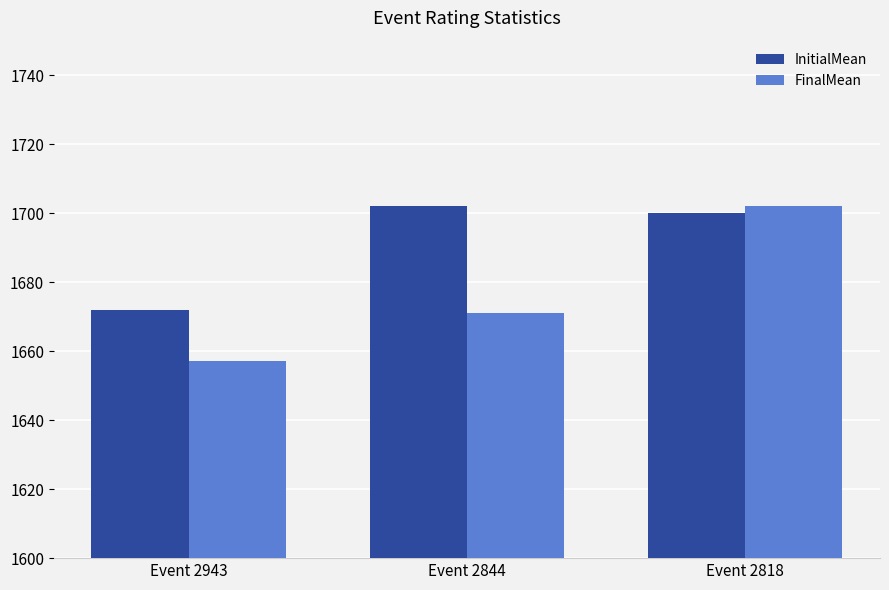

List the series in order of their overall mean, highest first.

InitialMean, FinalMean